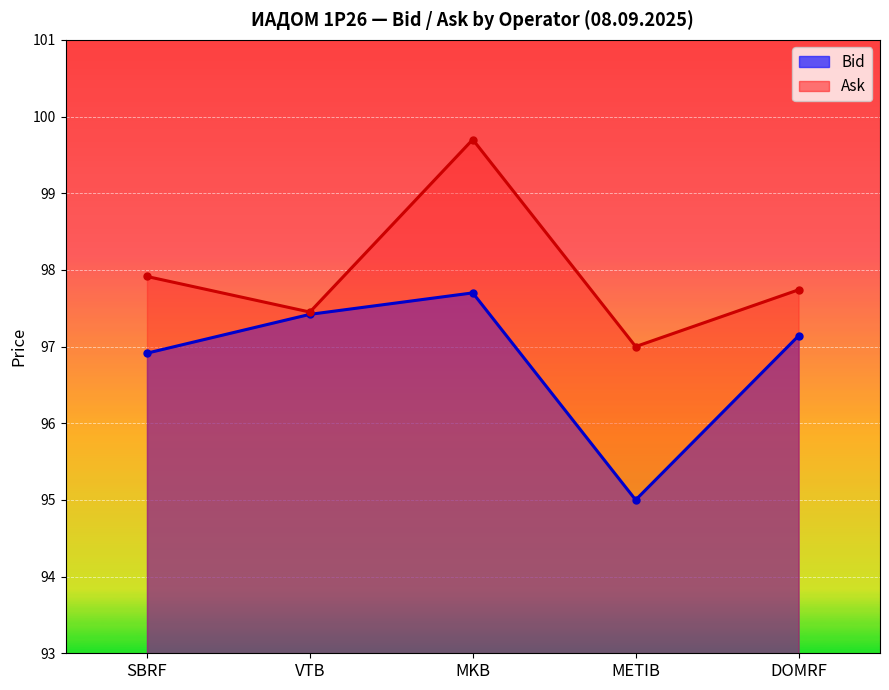

Rank the categories by Ask value from lowest to highest.

METIB, VTB, DOMRF, SBRF, MKB